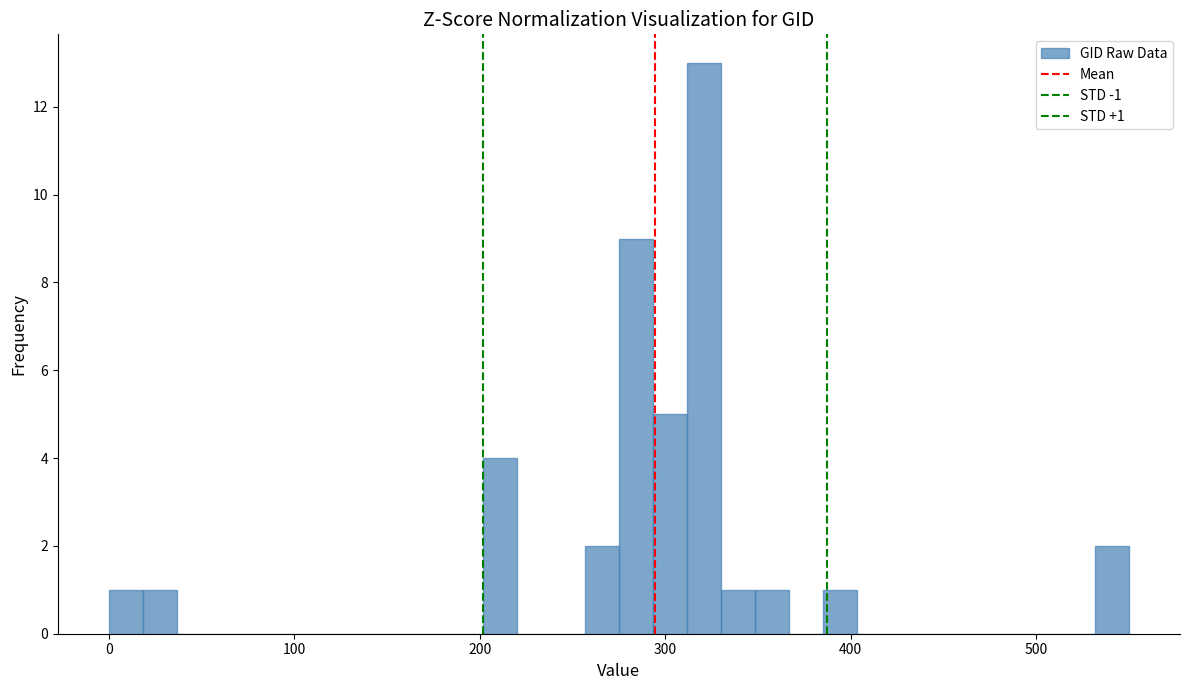

Around what value on the x-axis is the tallest bar? Give the approximate position of its centre, as read against the axis.

320